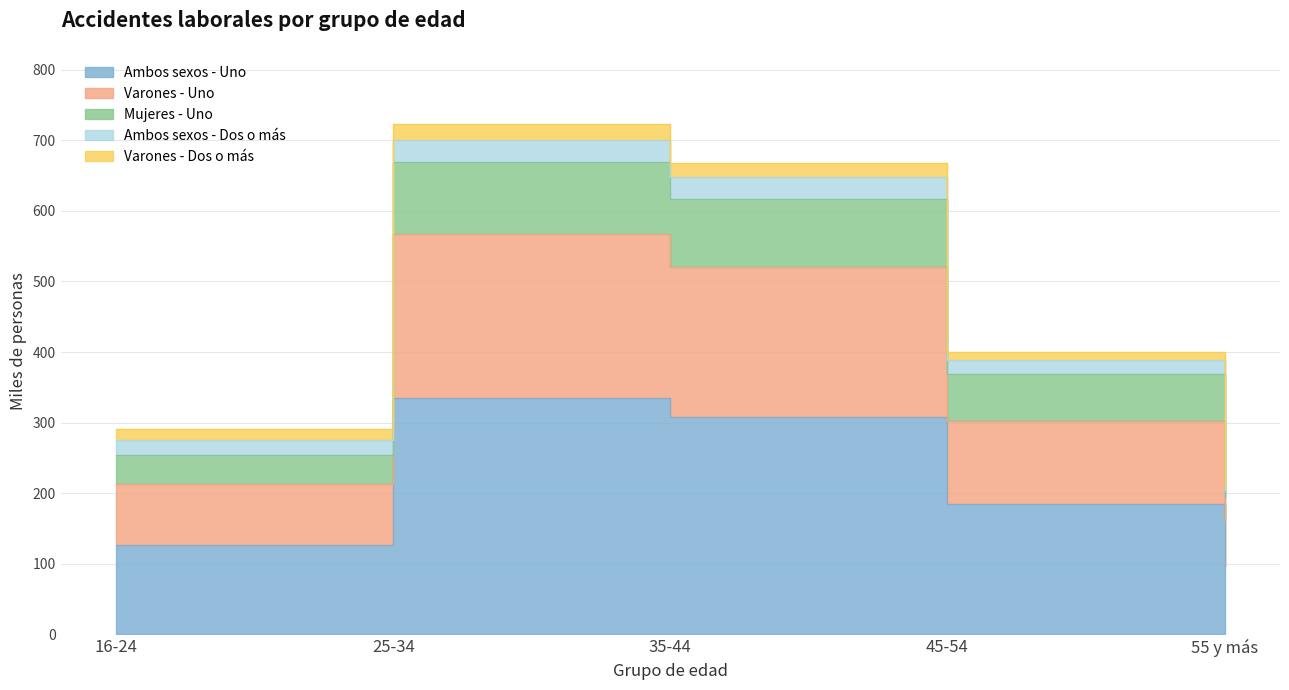

What is the average value of the Varones - Uno series?

352.8